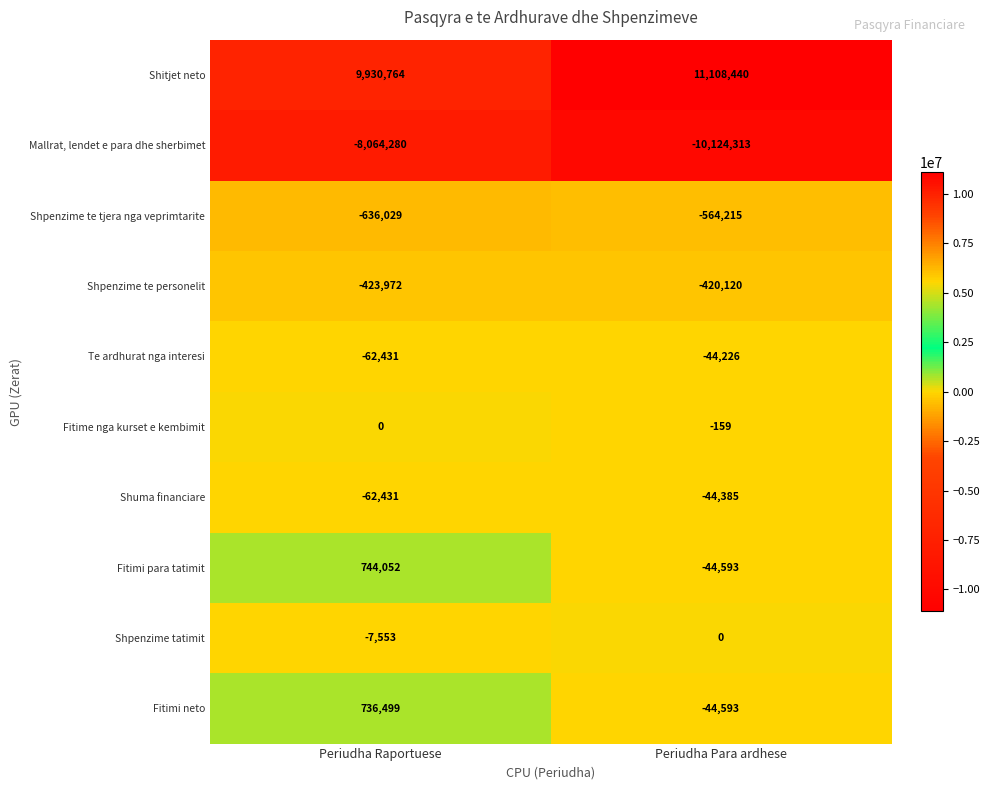

What is the average value of the Shitjet neto series?

10519602